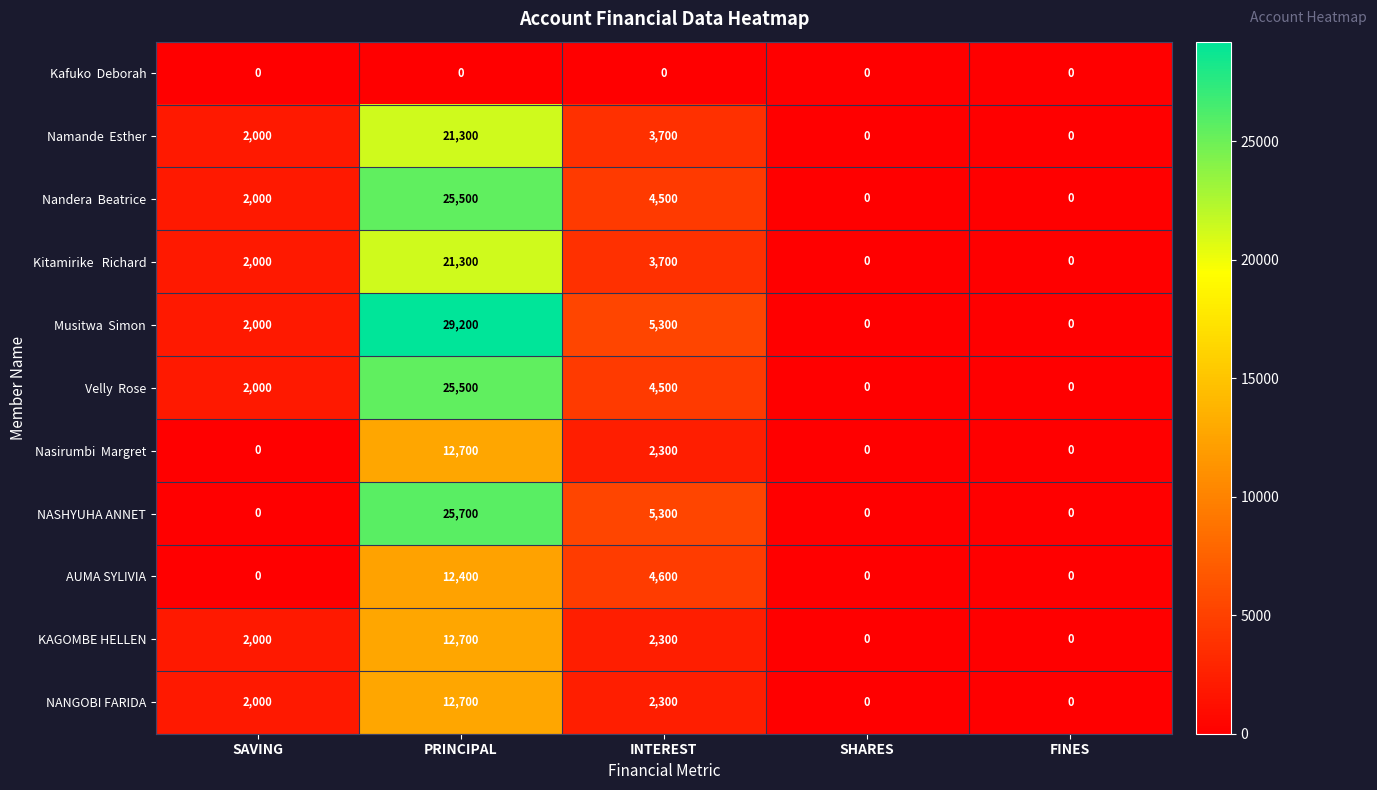

At which label is NASHYUHA ANNET closest to 12850?

INTEREST